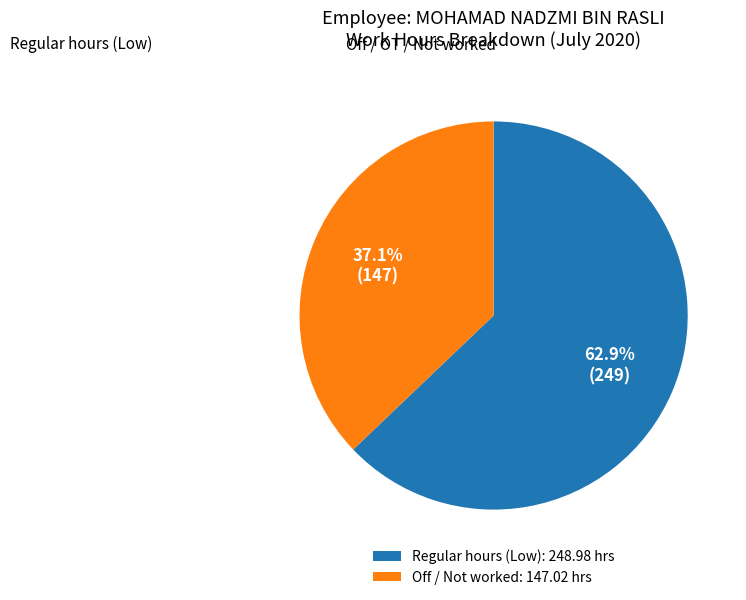

How many segments does this pie chart have?

2